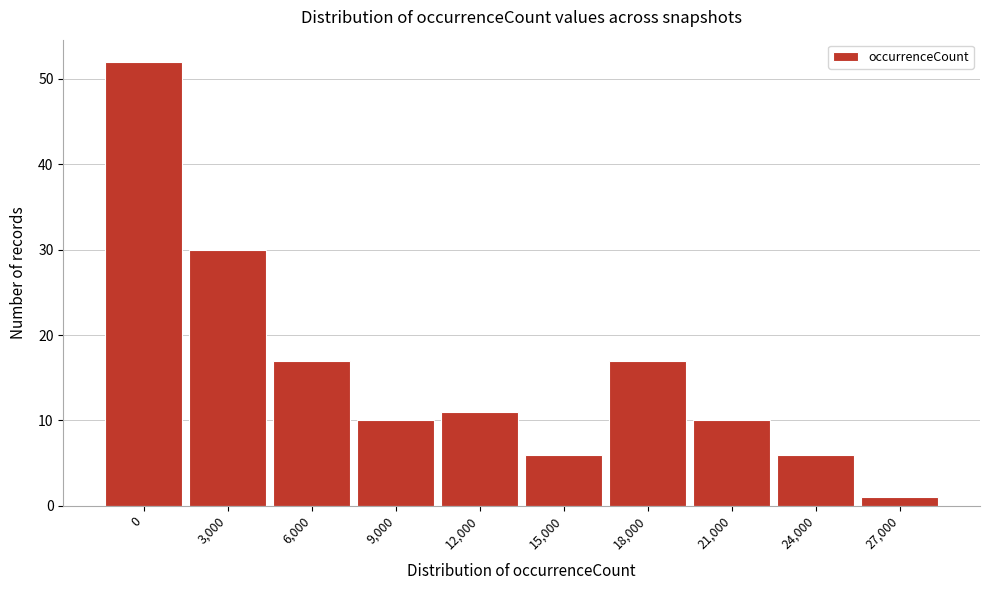

Reading right to left, list all the values displayed in this chart.

1	6	10	17	6	11	10	17	30	52